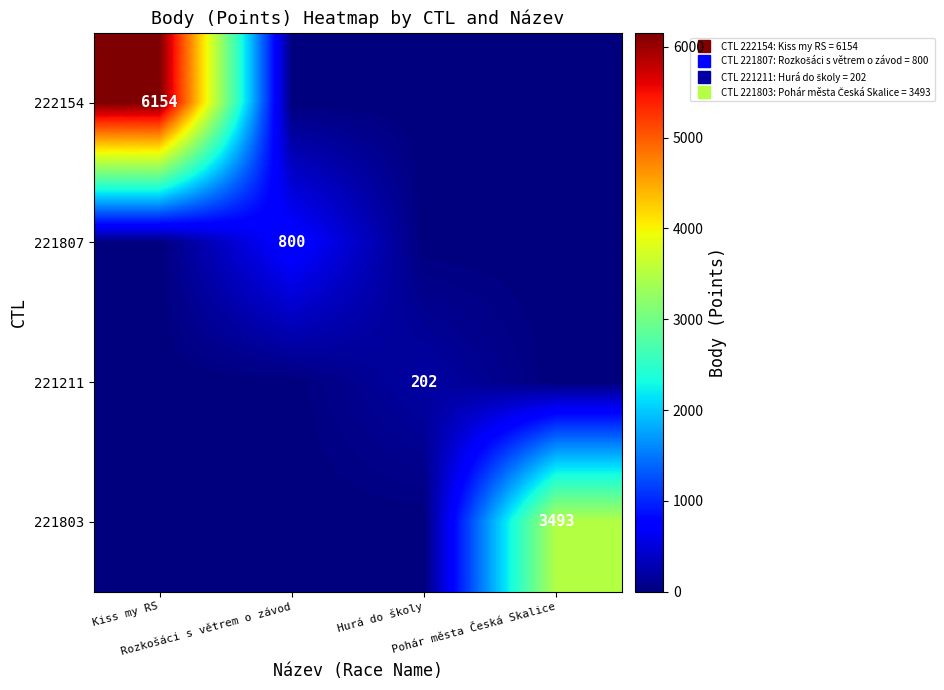

What is the average value of the 222154 series?

1538